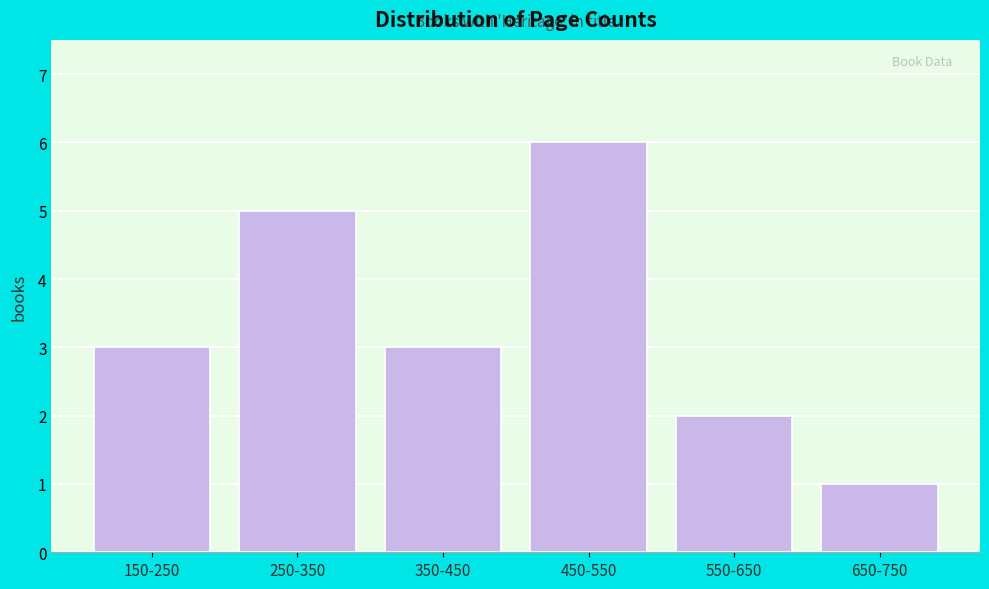

Reading left to right, transcribe all the data shown in this chart.

150-250=3	250-350=5	350-450=3	450-550=6	550-650=2	650-750=1